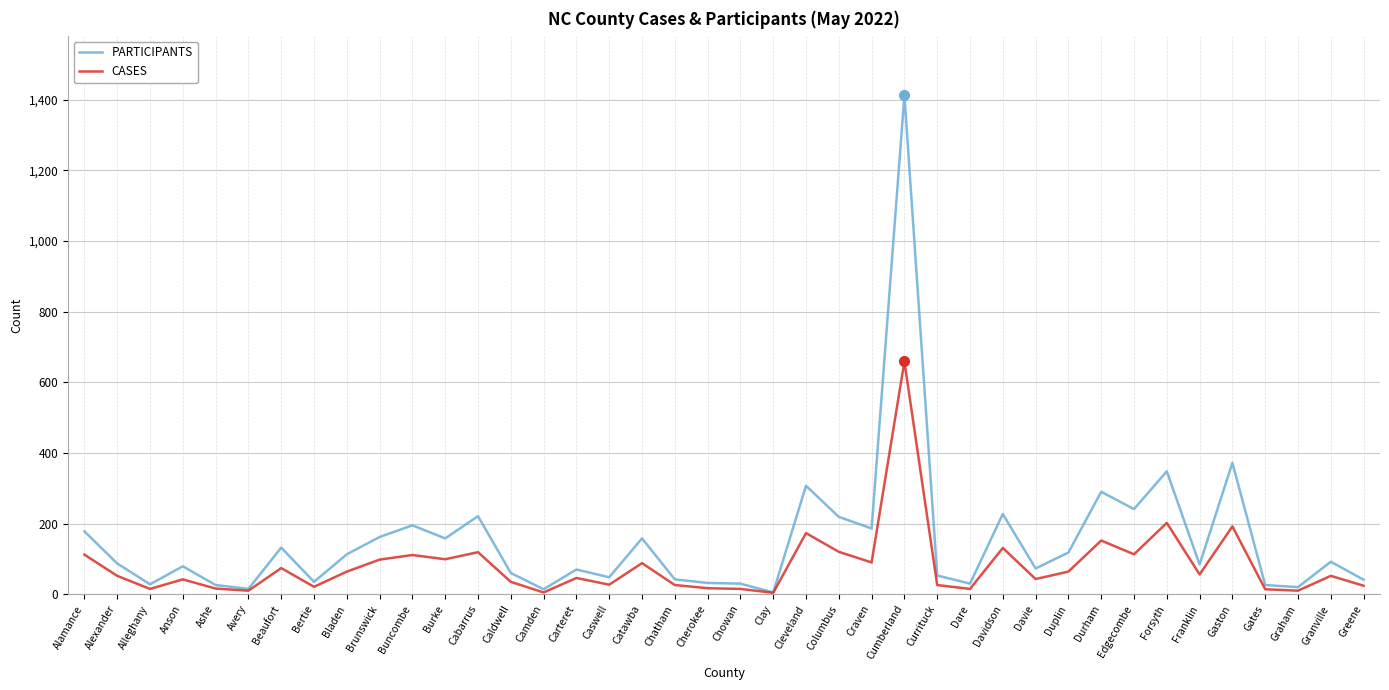

What is the difference between the second highest and minimum values in the CASES series?

198